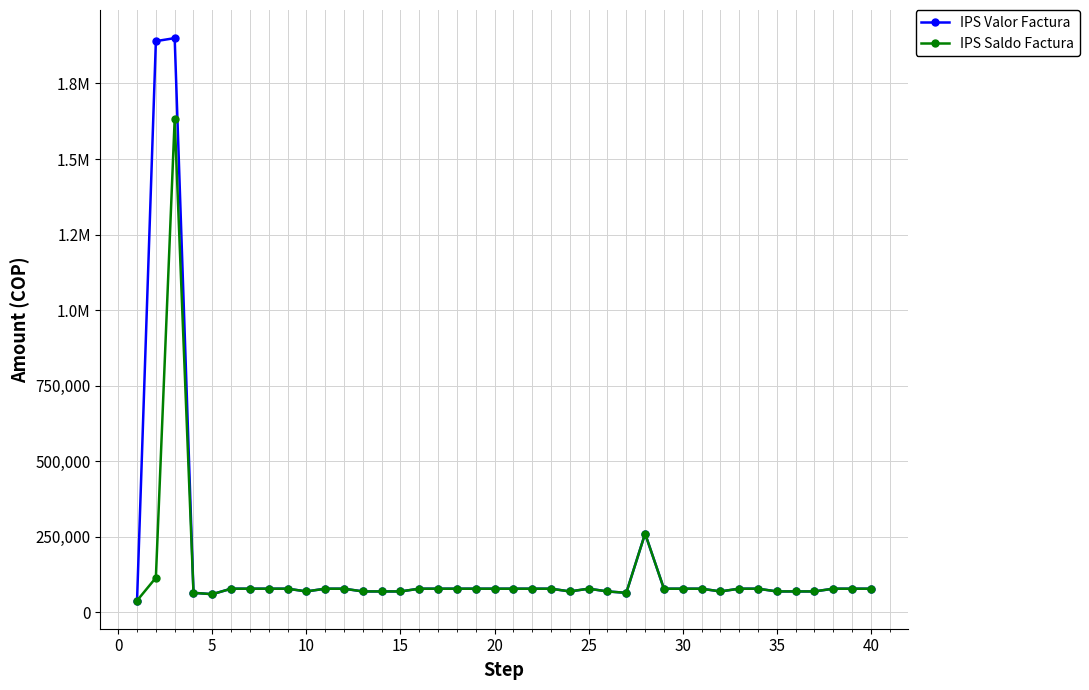

Which series has the largest total across all categories?

IPS Valor Factura